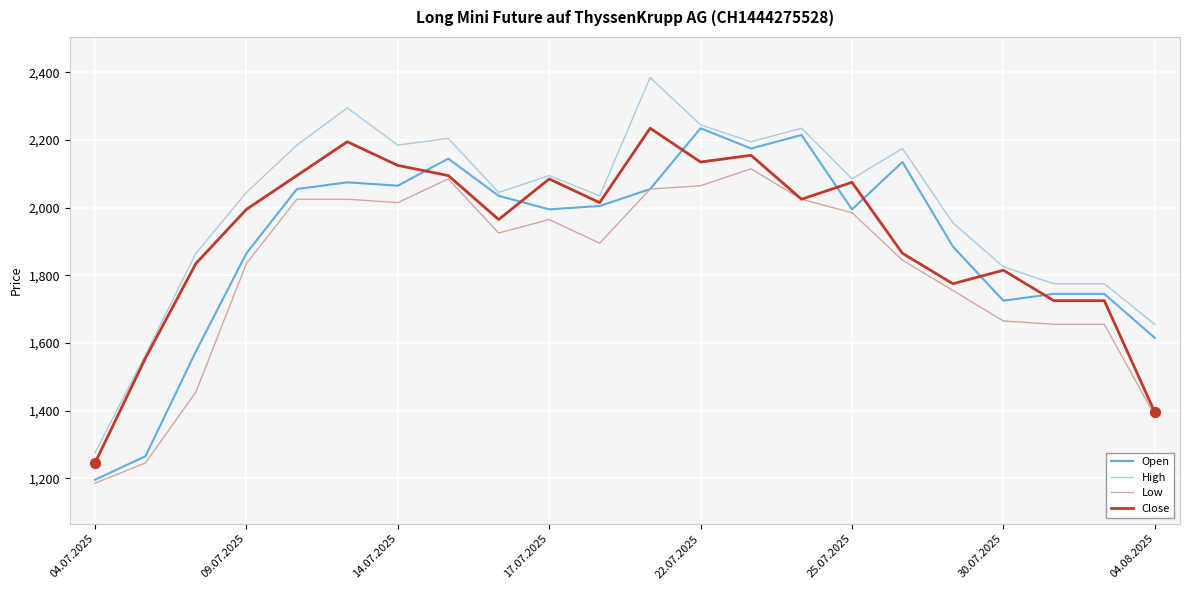

Which series has the largest range (max minus min)?

High